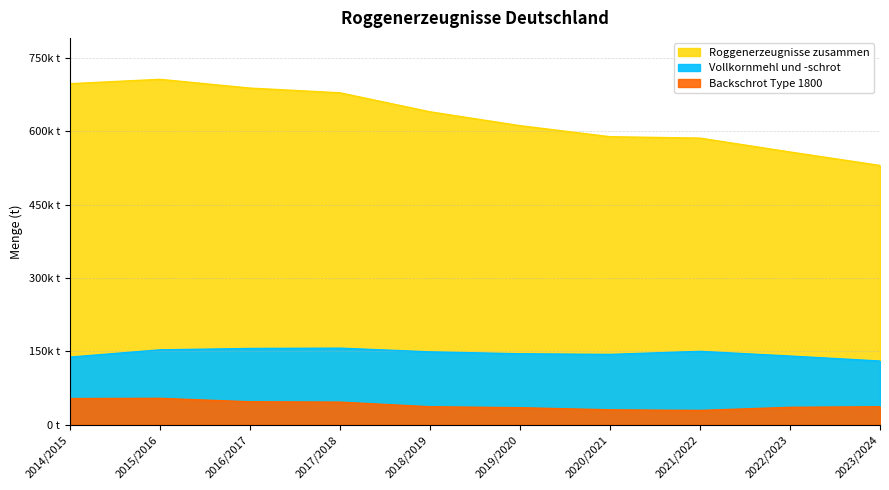

What is the difference between the maximum and minimum values in the Roggenerzeugnisse zusammen series?

176059